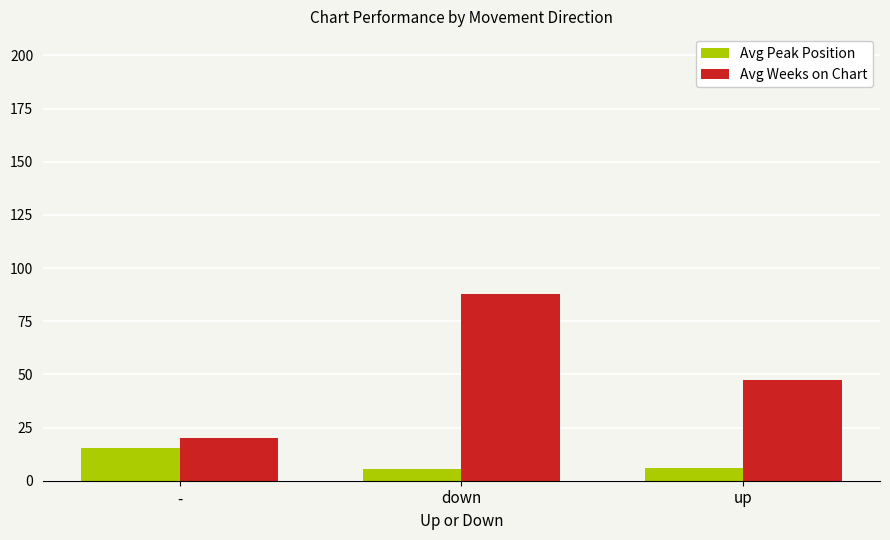

At which label does Avg Weeks on Chart reach its peak?

down